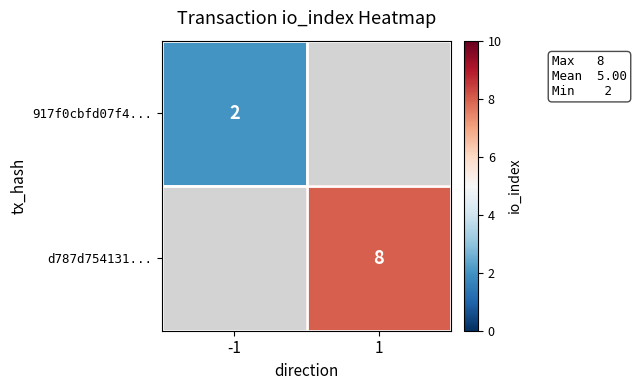

The 917f0cbfd07f4... series shows 3 at -1. True or false?

False